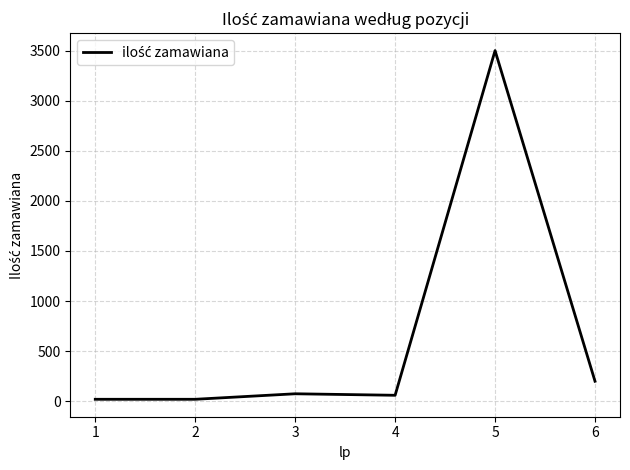

What is the change in value from 2 to 4?

+40